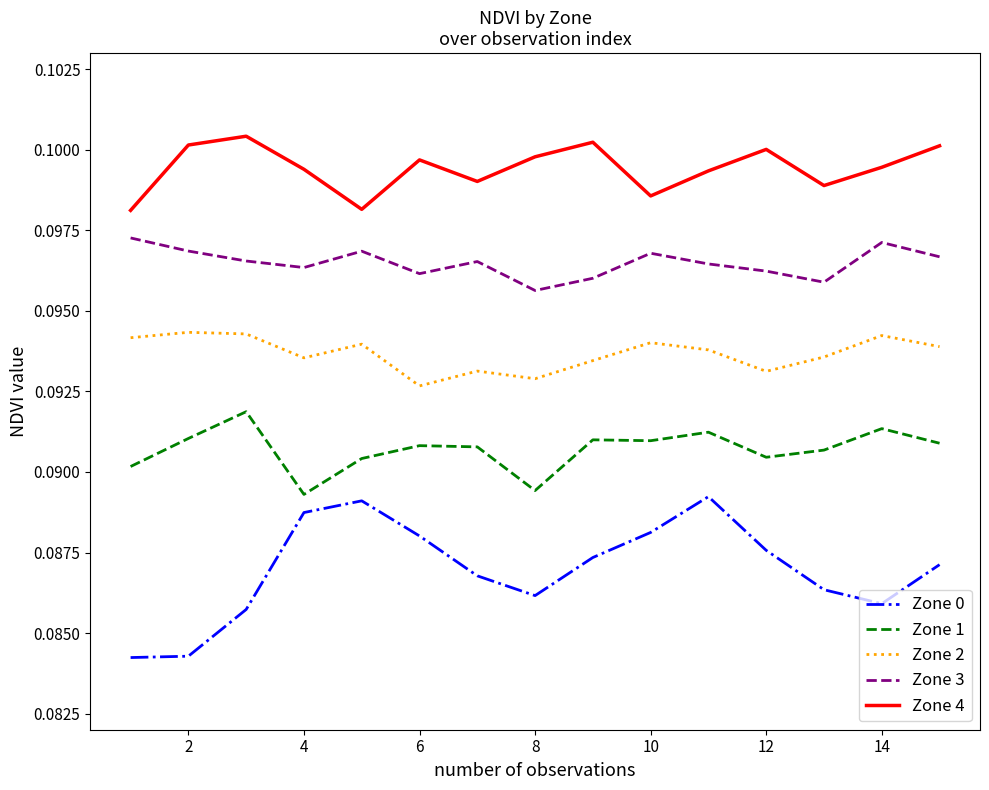

True or false: Zone 2 and Zone 0 intersect in this chart.

False